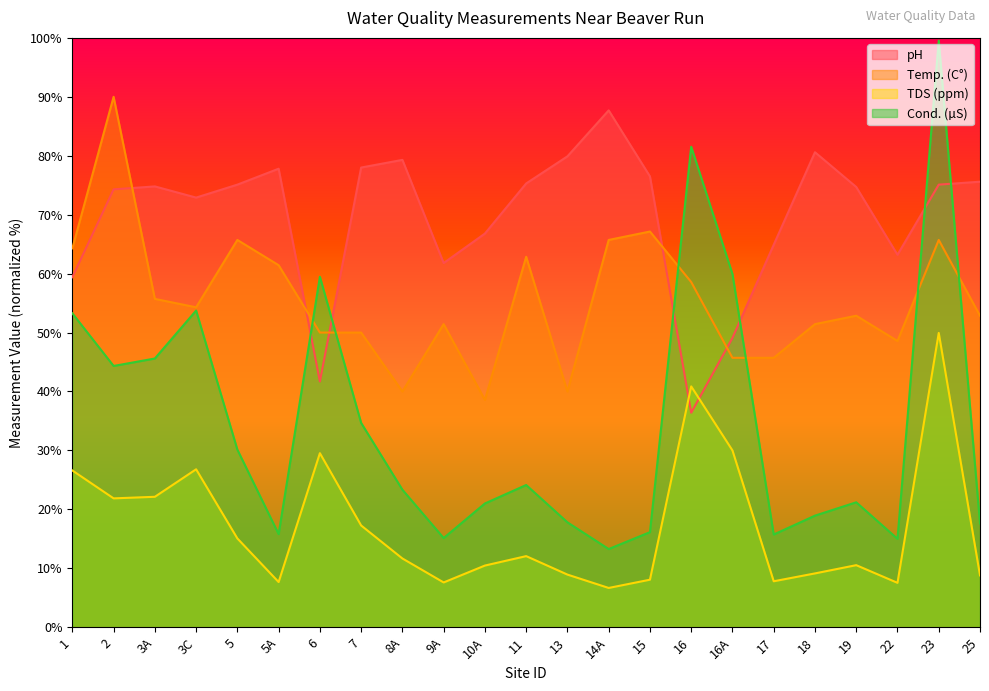

Rank the series by their average value, from lowest to highest.

TDS (ppm), Cond. (µS), Temp. (C°), pH